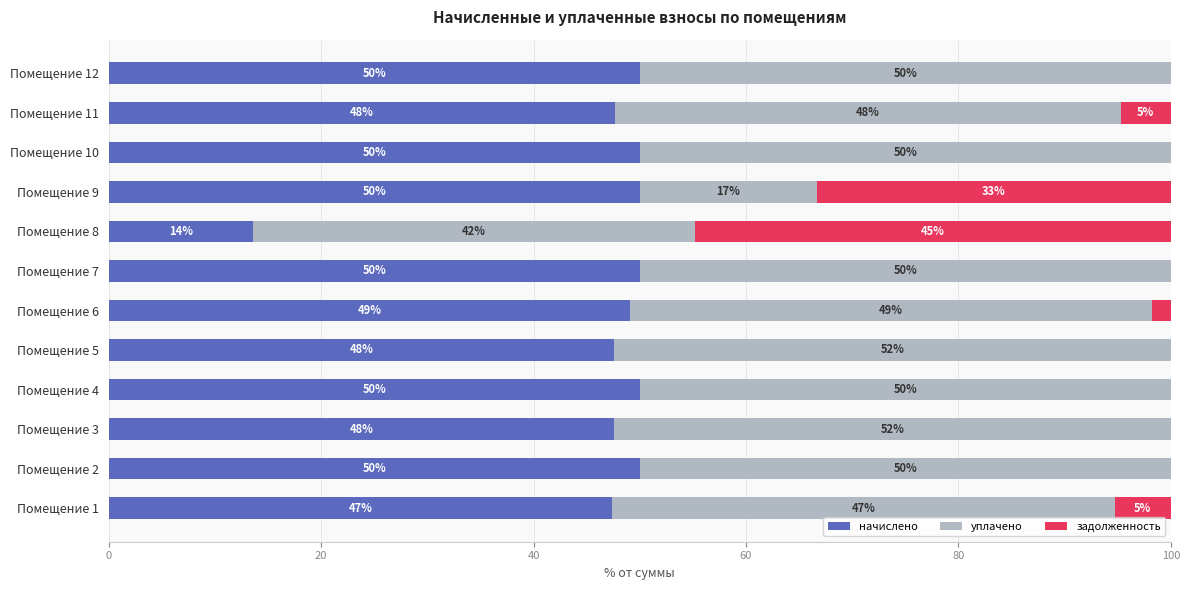

What is the sum of the начислено values at Помещение 7 and Помещение 4?

100.0